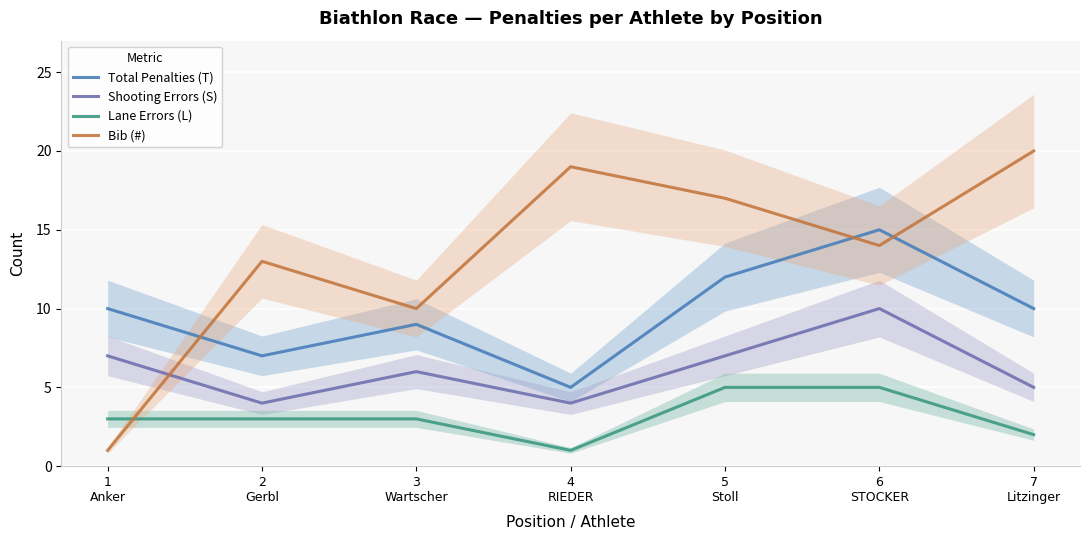

Where does the Shooting Errors (S) series first go above 6?

1
Anker